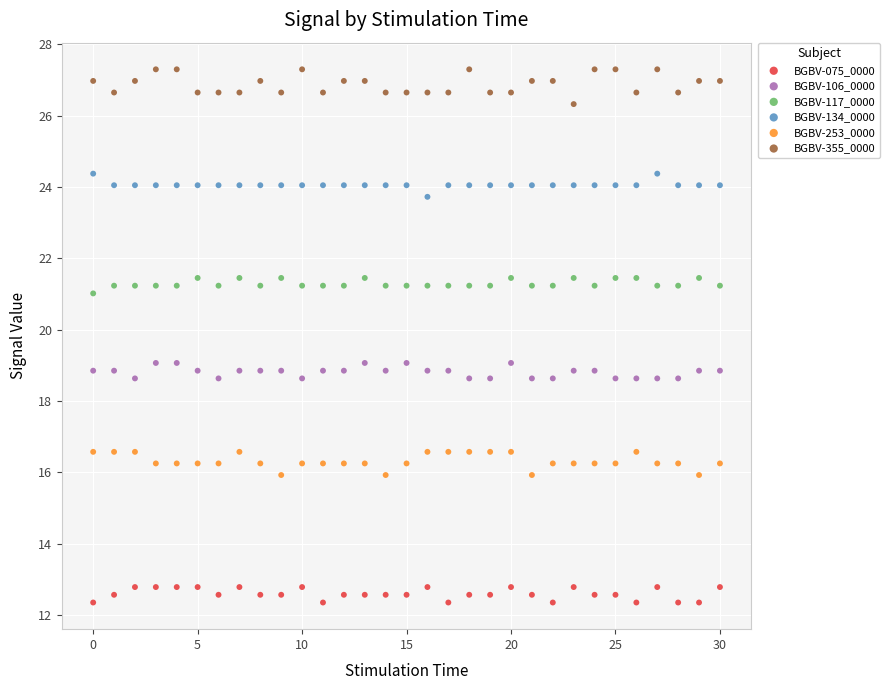

Which series contains the lowest Y value?

BGBV-075_0000